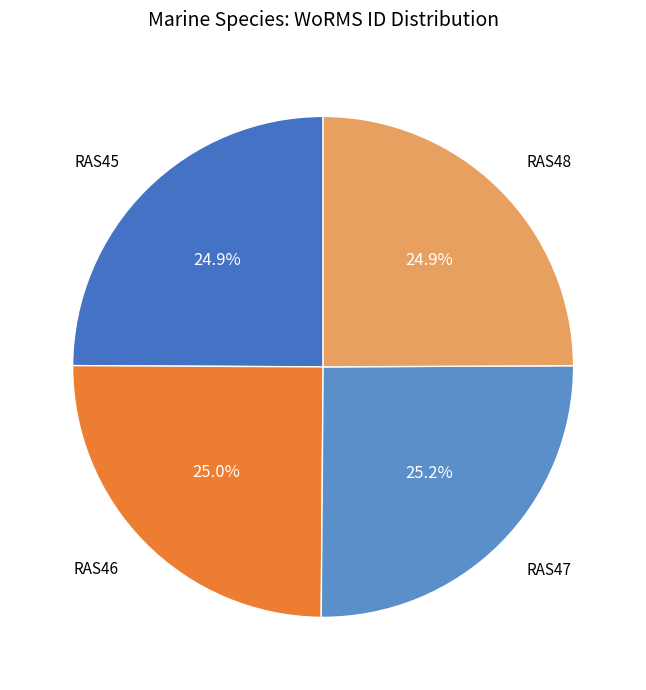

Rank the categories by value from lowest to highest.

RAS45, RAS48, RAS46, RAS47